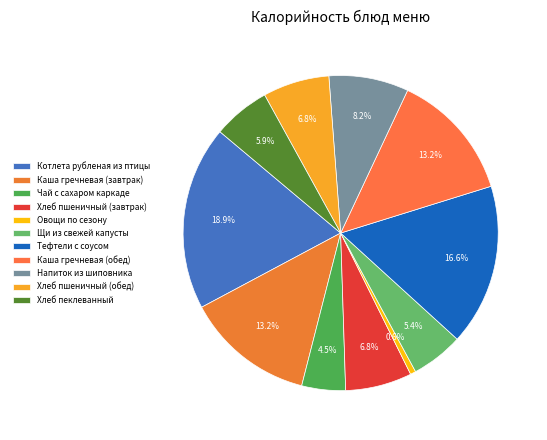

How much of the chart is everything except Хлеб пшеничный (обед)?

93.2%